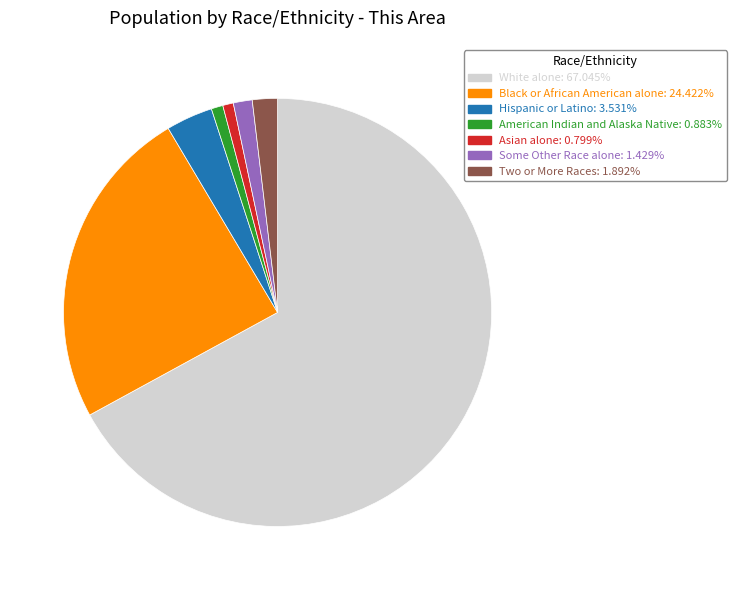

Is there any slice that represents more than half of the pie?

Yes